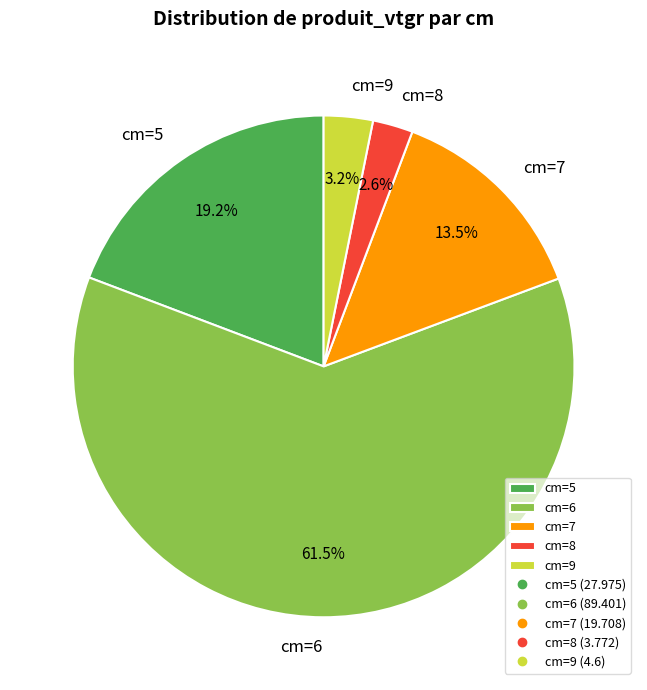

Which category has the biggest portion of the pie?

cm=6